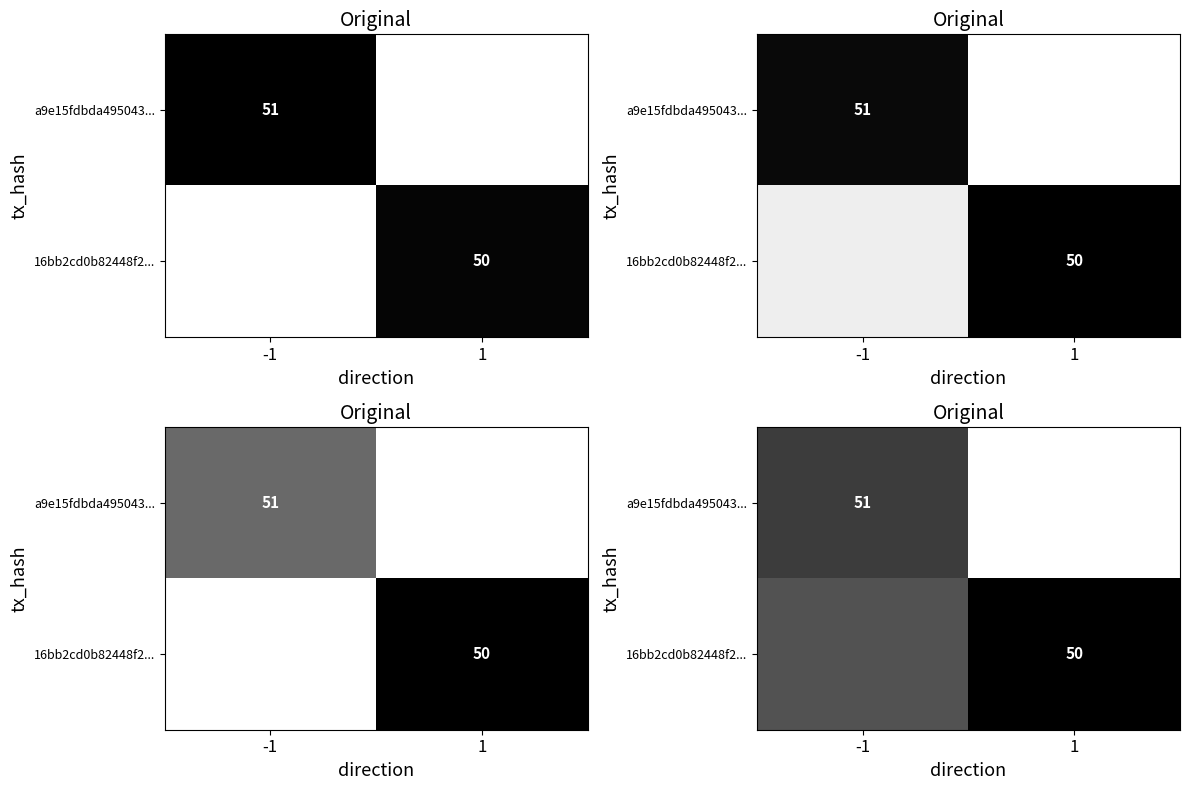

How many distinct data groups are displayed?

2